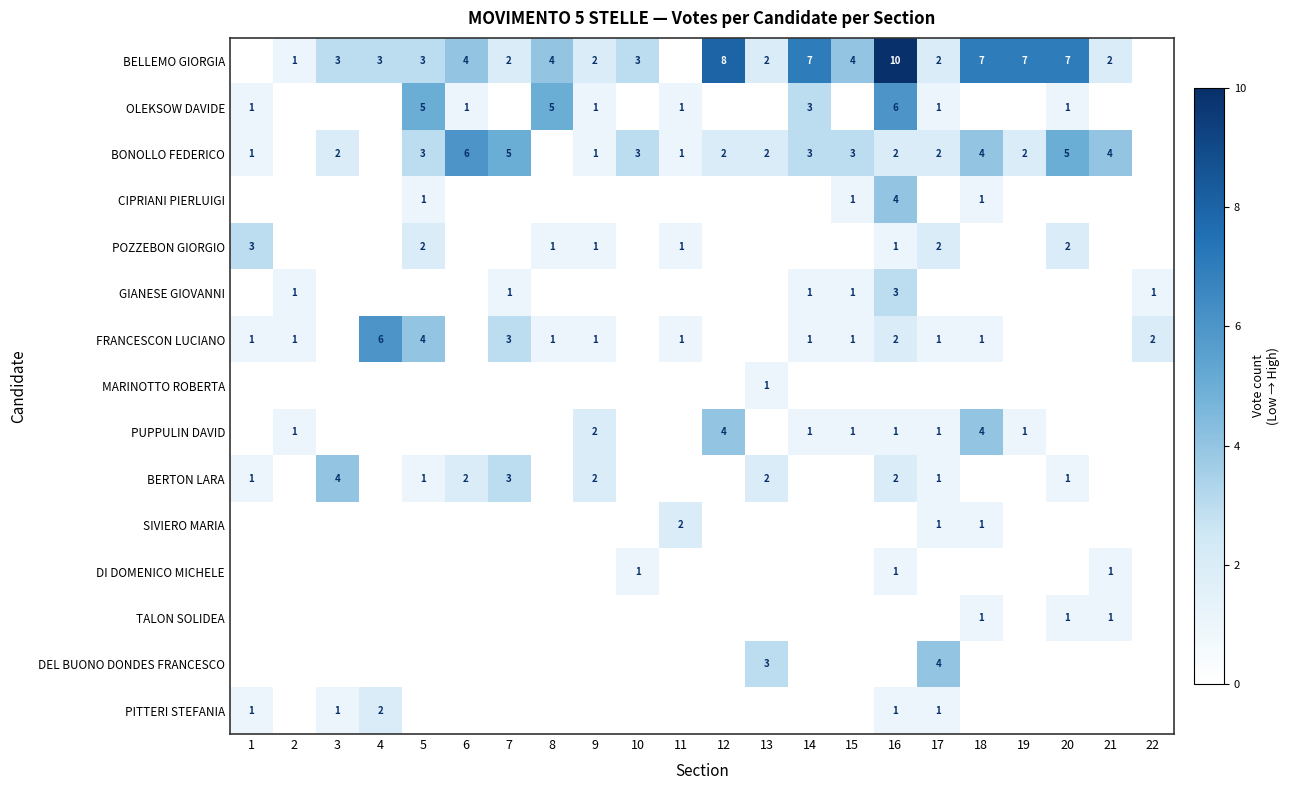

The BONOLLO FEDERICO series shows 9 at 20. True or false?

False